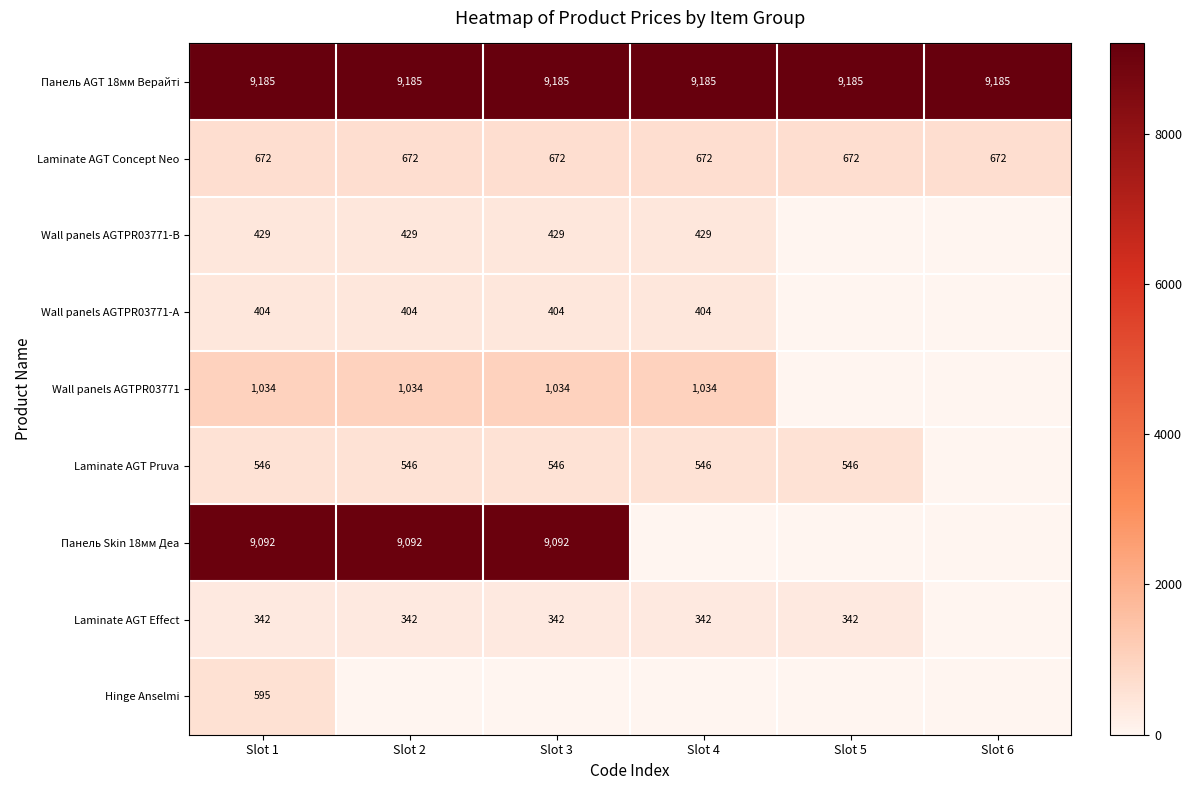

List the series in order of their peak value, highest first.

Панель AGT 18мм Верайті, Панель Skin 18мм Деа, Wall panels AGTPR03771, Laminate AGT Concept Neo, Hinge Anselmi, Laminate AGT Pruva, Wall panels AGTPR03771-B, Wall panels AGTPR03771-А, Laminate AGT Effect